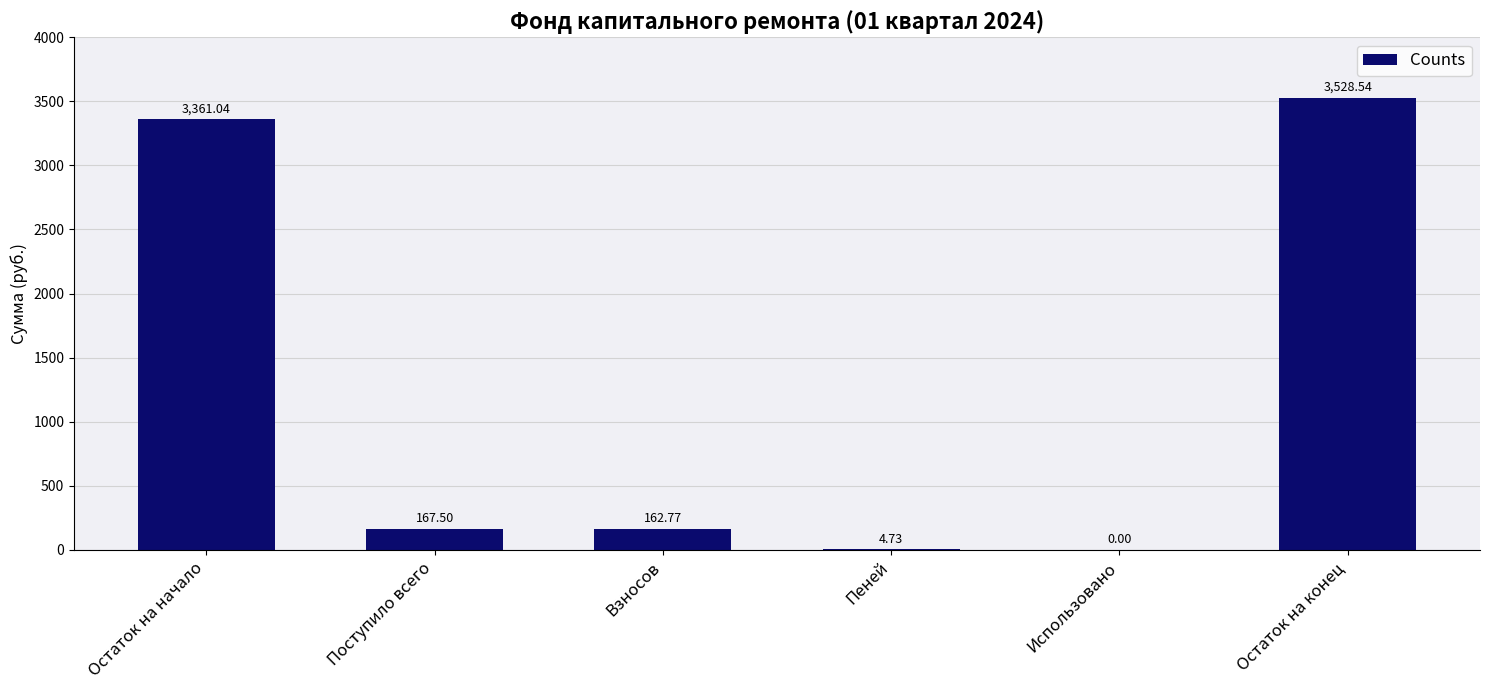

Count the number of data series in this chart.

1